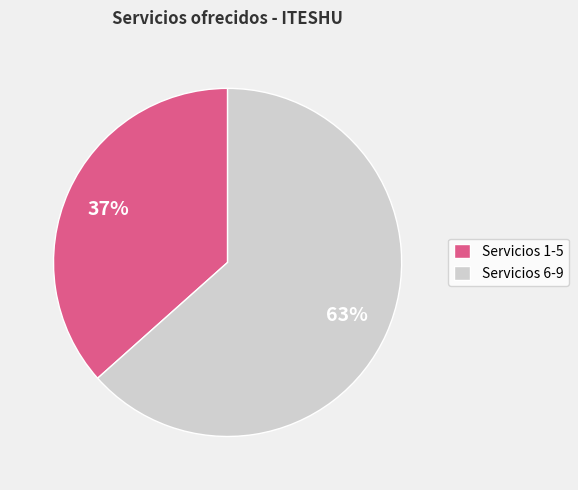

Does Servicios 6-9 account for over 50% of the chart?

Yes